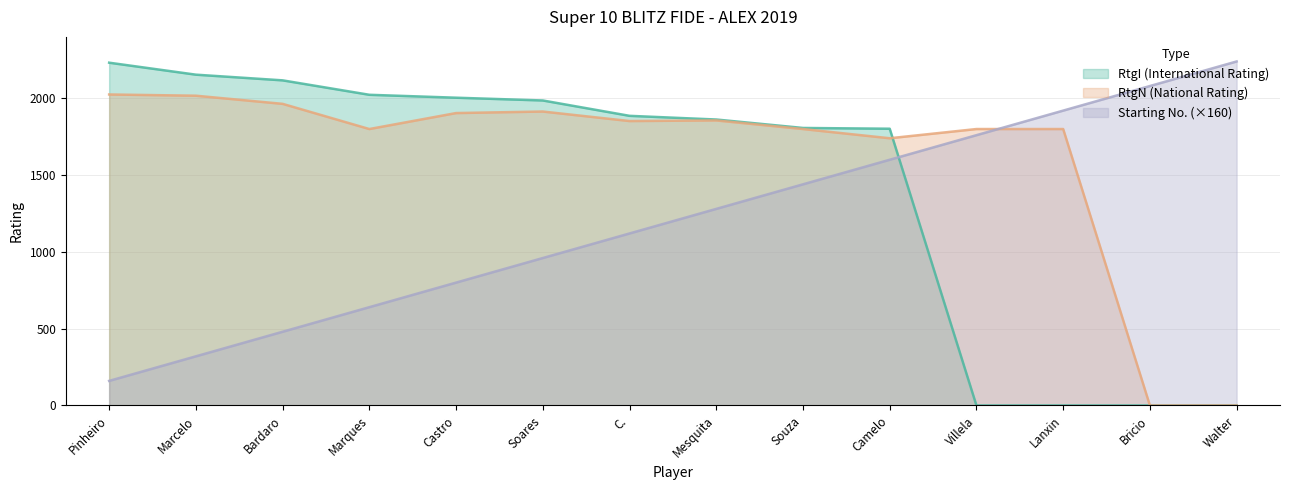

What is the maximum value for No?

2240